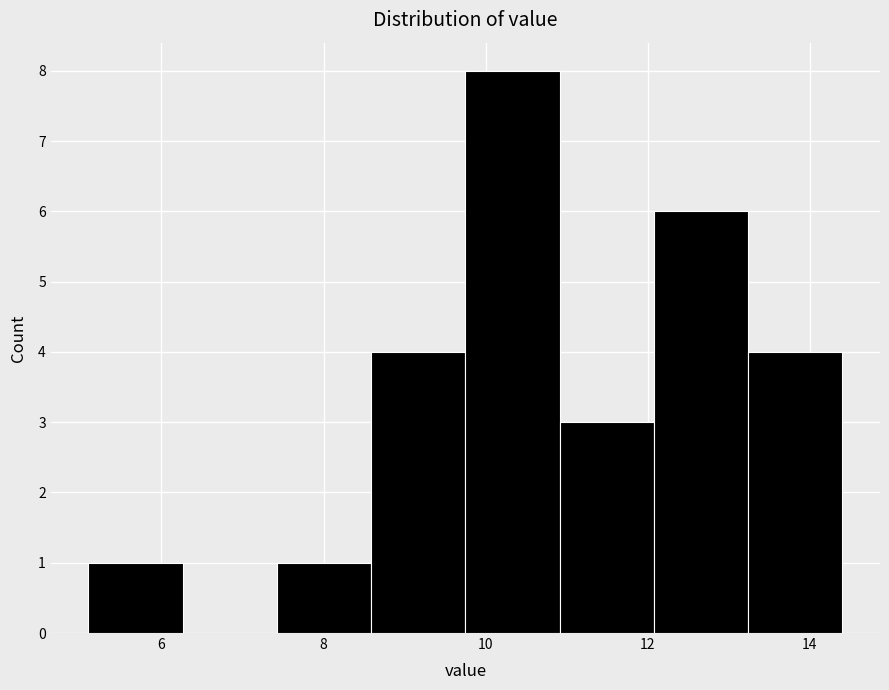

Which range on the x-axis has the tallest bar?

9.8 to 11.0